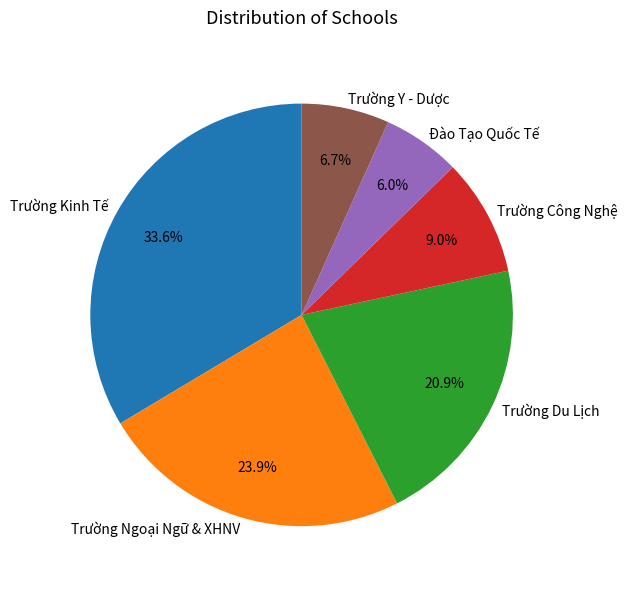

To the nearest percent, what is the difference between the largest and smallest slice percentages?

28%